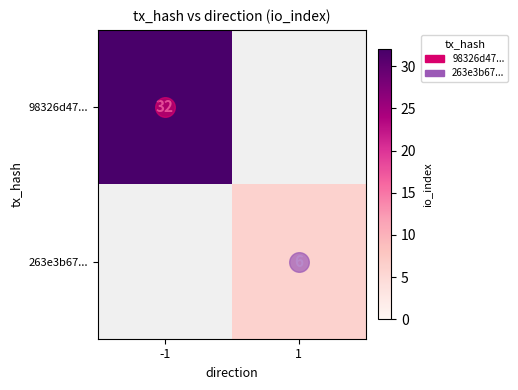

What is the difference between the highest and lowest values at 1?

6